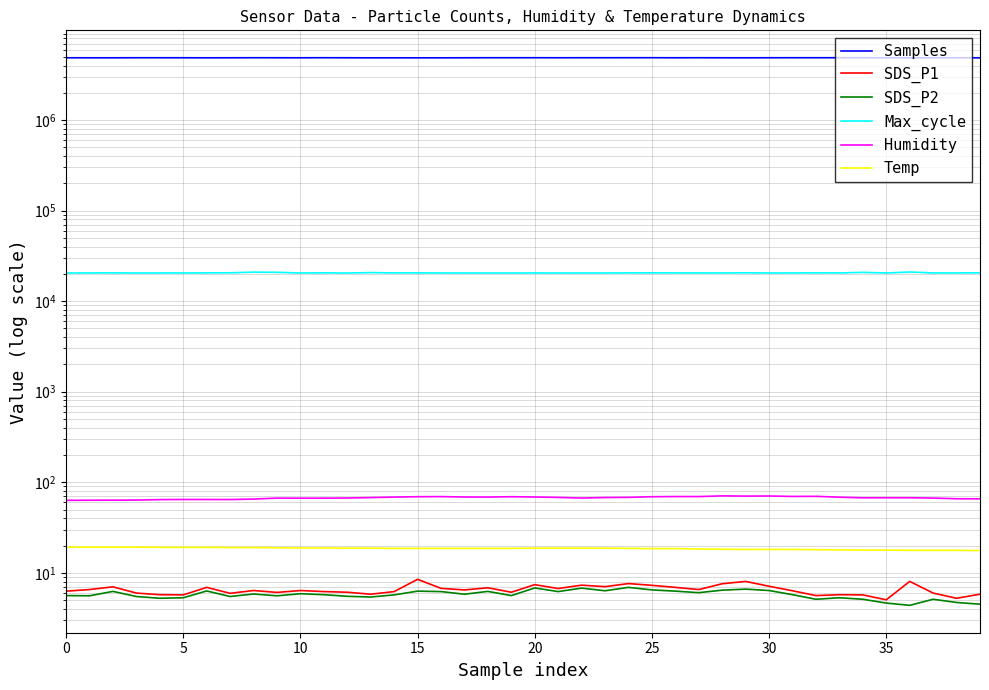

How many interior local peaks does the Samples series have?

11